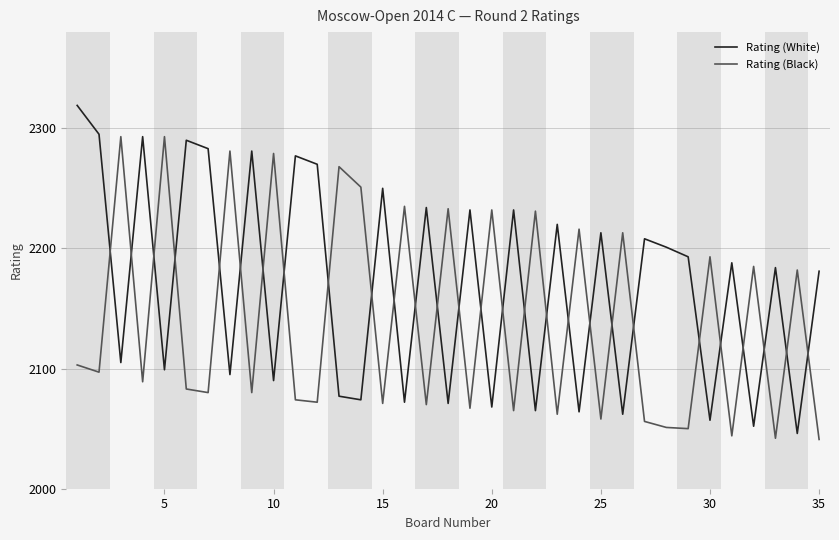

What is the smallest value displayed?

2041